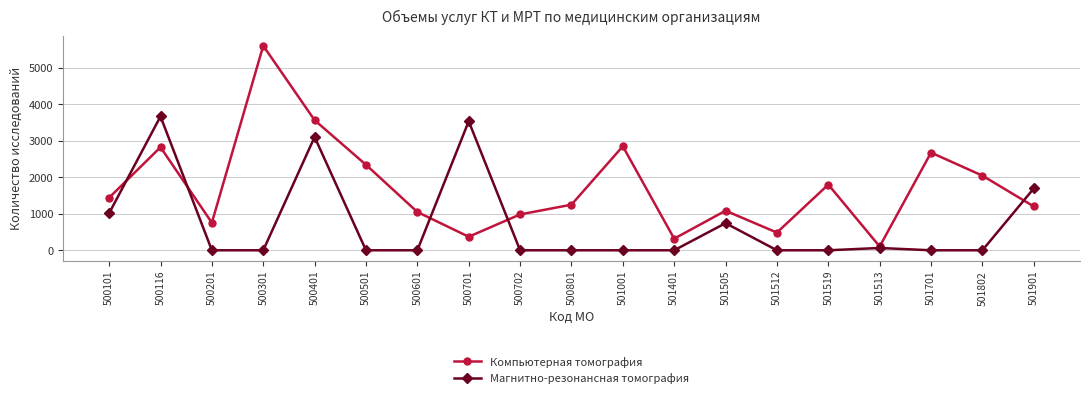

Rank the series by their average value, from highest to lowest.

Компьютерная томография, Магнитно-резонансная томография